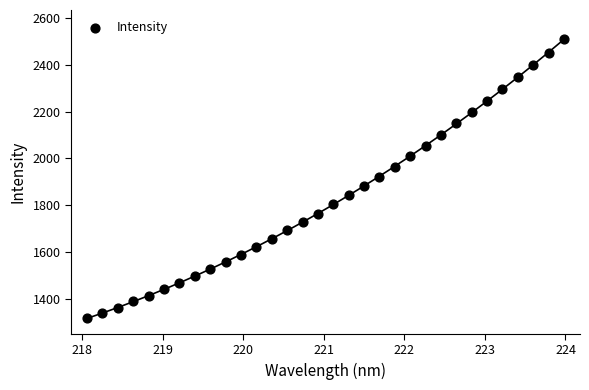

What is the range of X values (max minus min)?

5.9